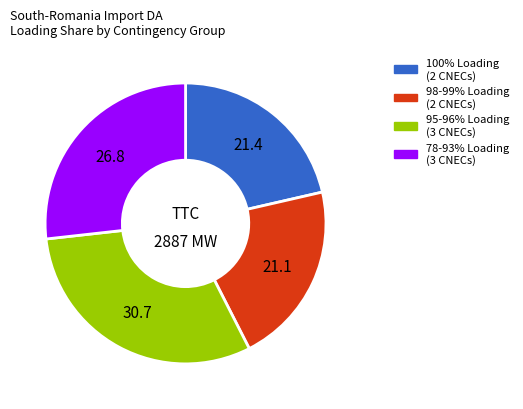

Combined, do 98-99% Loading (2 CNECs) and 95-96% Loading (3 CNECs) account for over 50%?

Yes